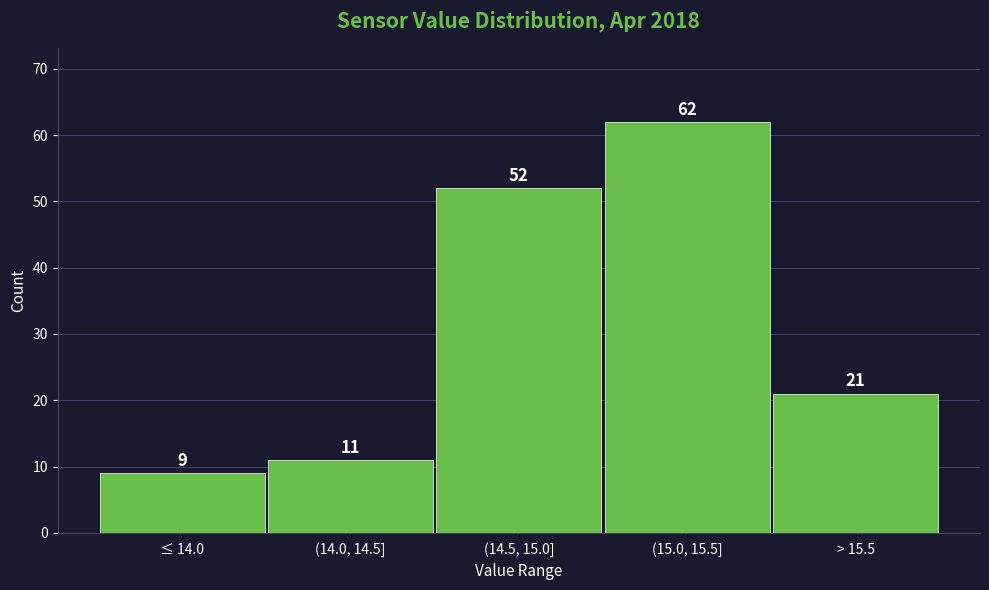

Reading left to right, list all the values displayed in this chart.

≤ 14.0=9	(14.0, 14.5]=11	(14.5, 15.0]=52	(15.0, 15.5]=62	> 15.5=21